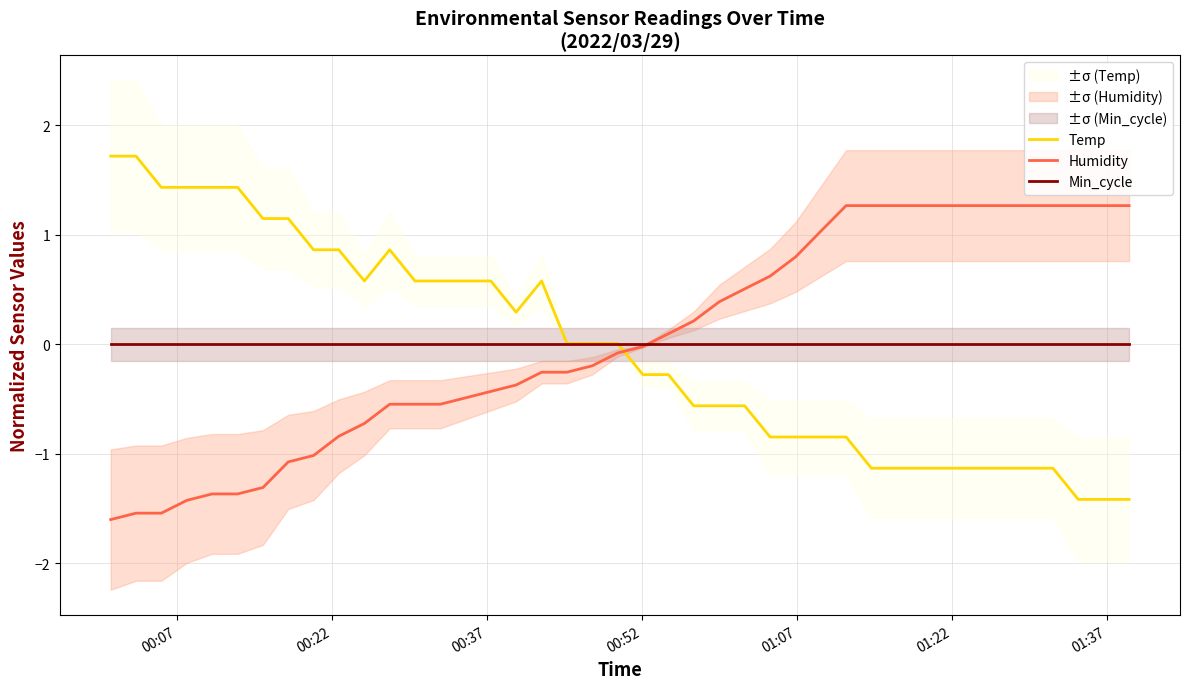

True or false: Min_cycle has more than 0 points higher than both neighbors.

False